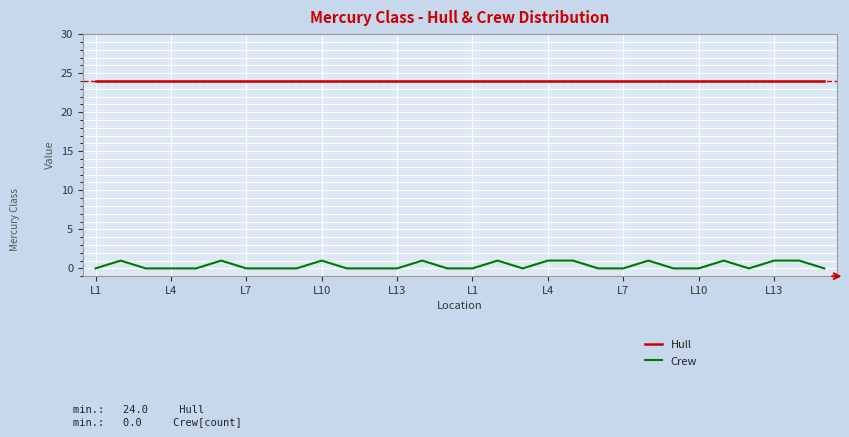

What are all the series names shown in the legend?

Hull, Crew